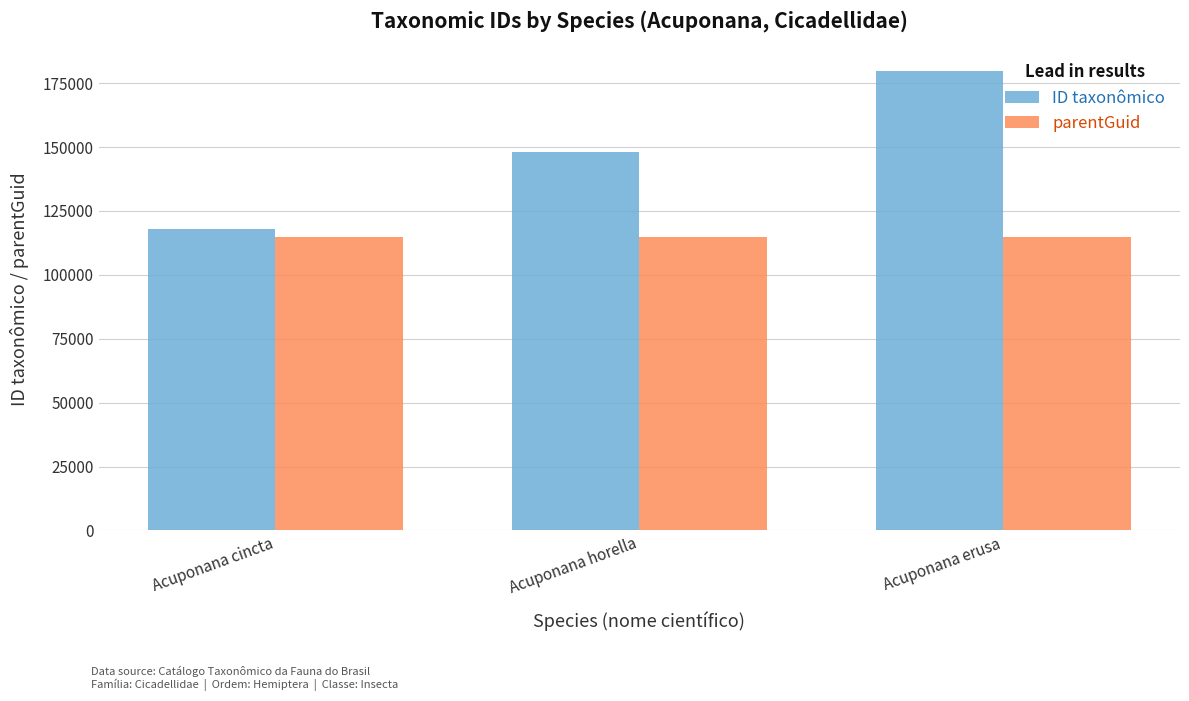

Reading left to right, extract all data points from this chart.

ID taxonômico: Acuponana cincta=117969	Acuponana horella=148012	Acuponana erusa=179686
parentGuid: Acuponana cincta=114944	Acuponana horella=114944	Acuponana erusa=114944